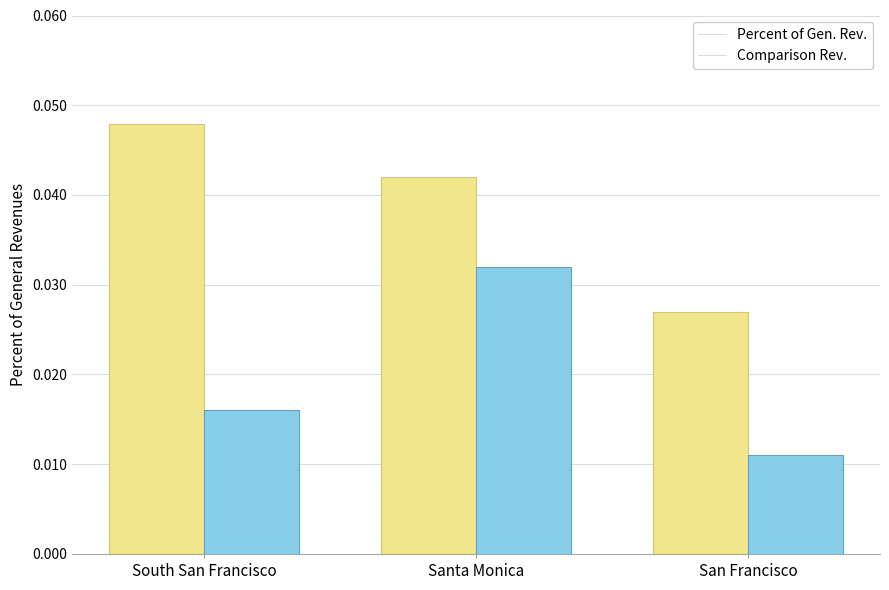

Does the chart contain stacked bars?

No